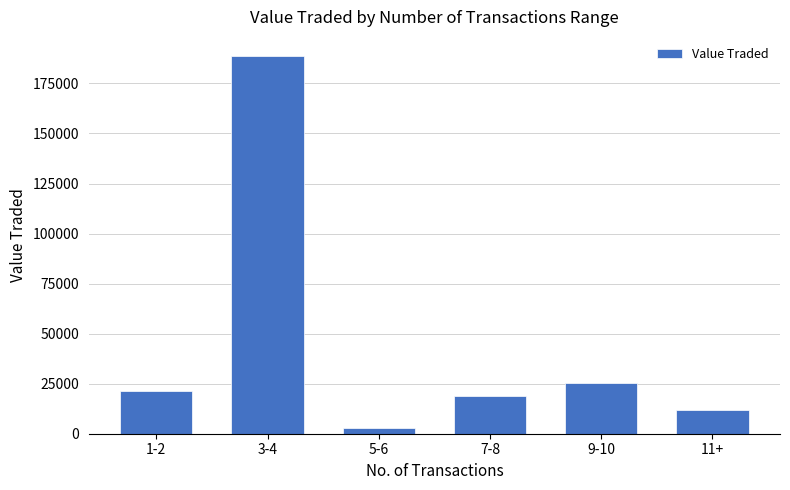

How many series are shown in this chart?

1